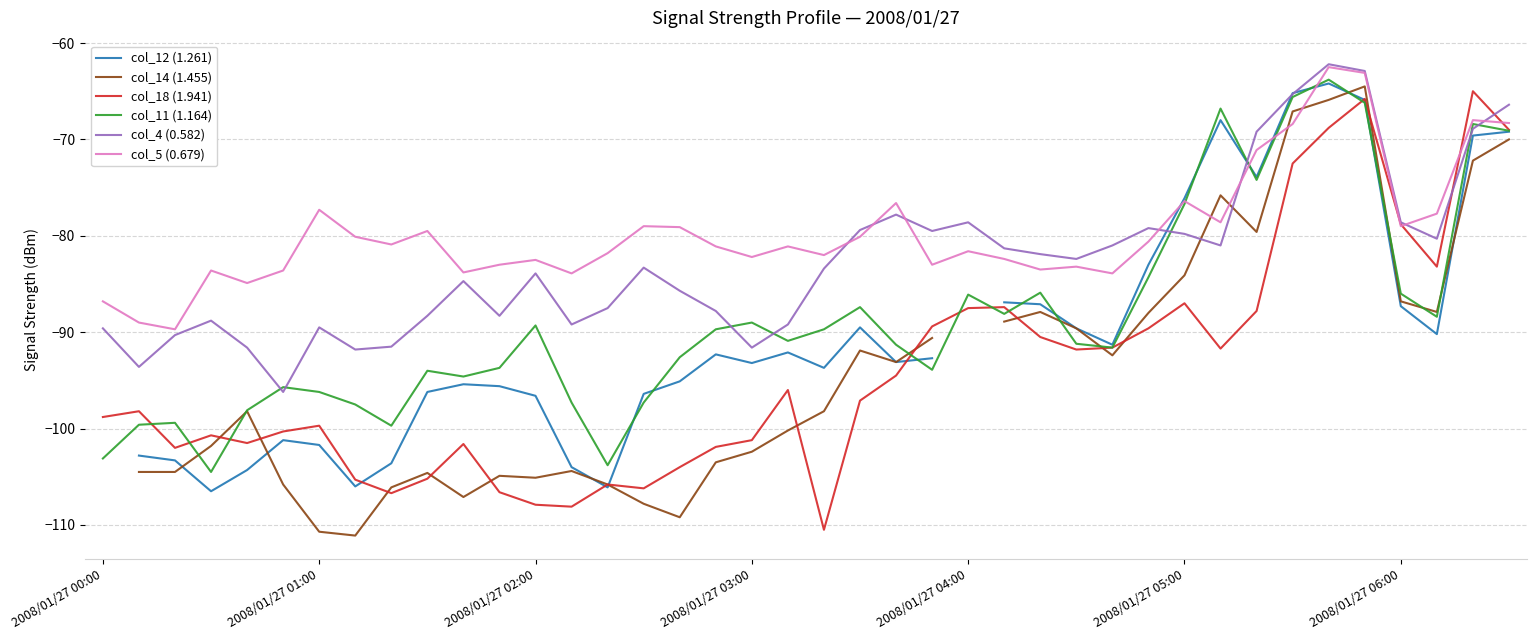

The value of col_5 (0.679) at 2008/01/27 03:00 is -55.2. True or false?

False